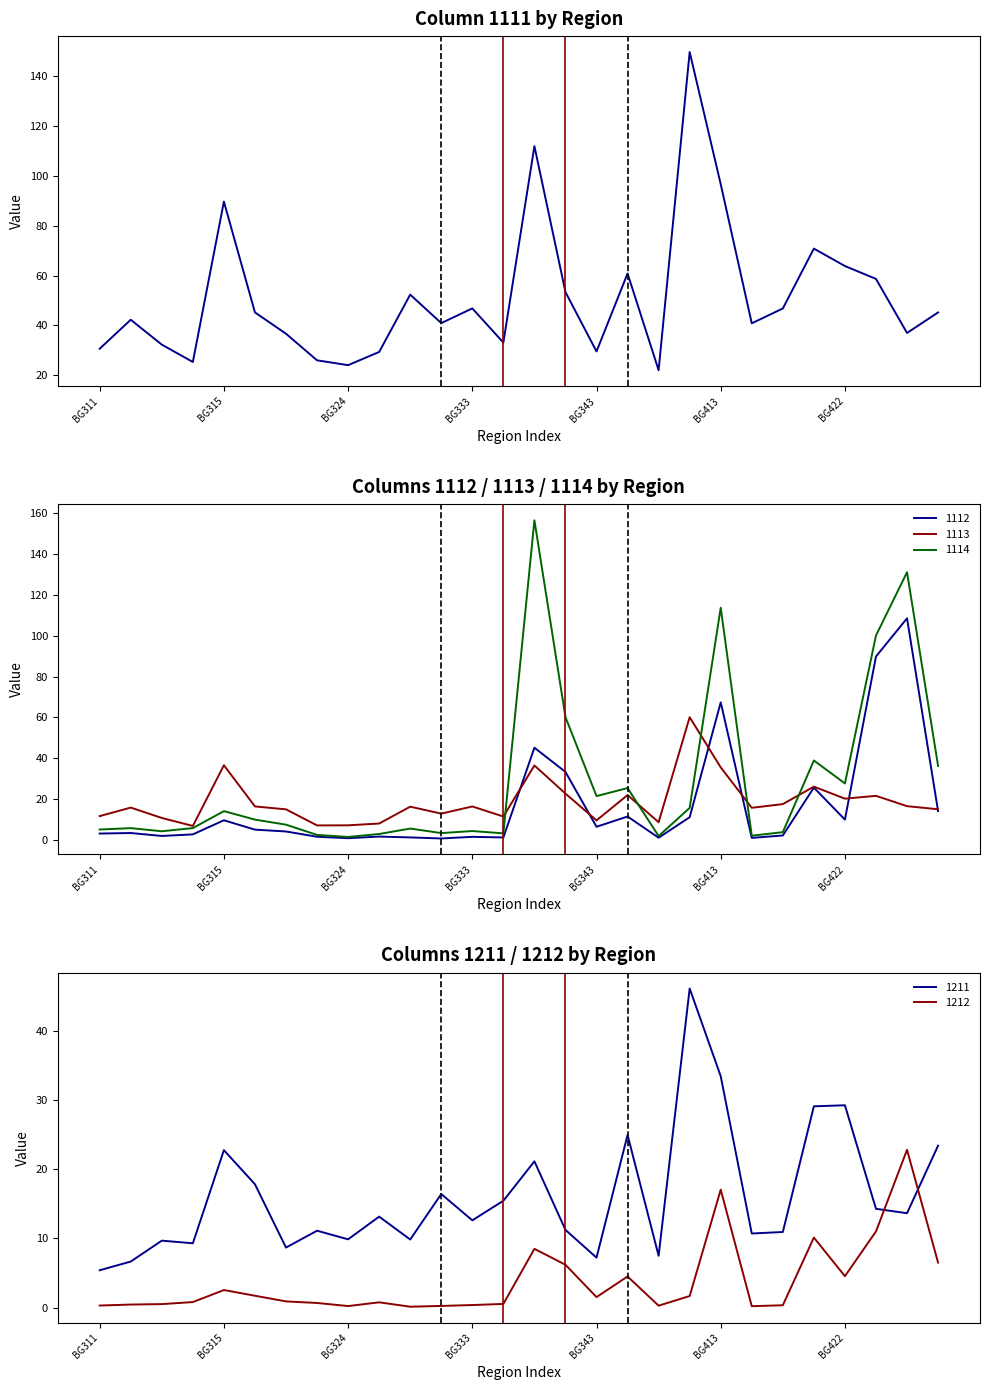

What is the sum of all 1113 values?

520.8